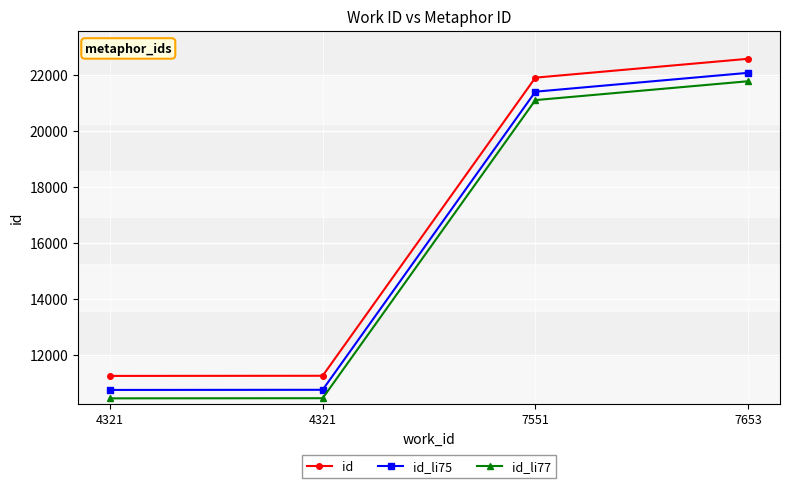

True or false: id_li77 has a value of 35623 at 7551.

False